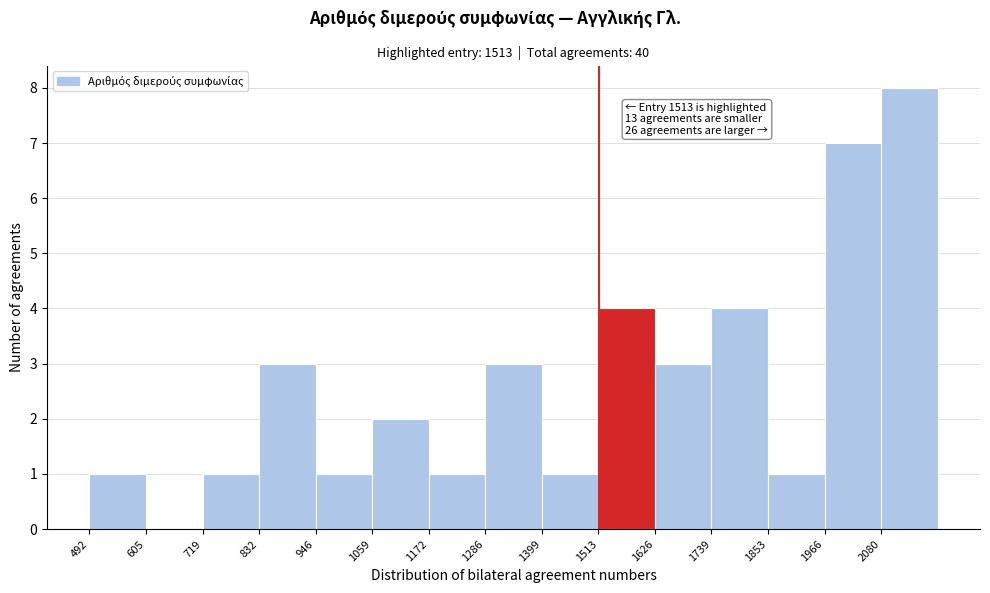

Which range on the x-axis has the tallest bar?

2080 to 2200